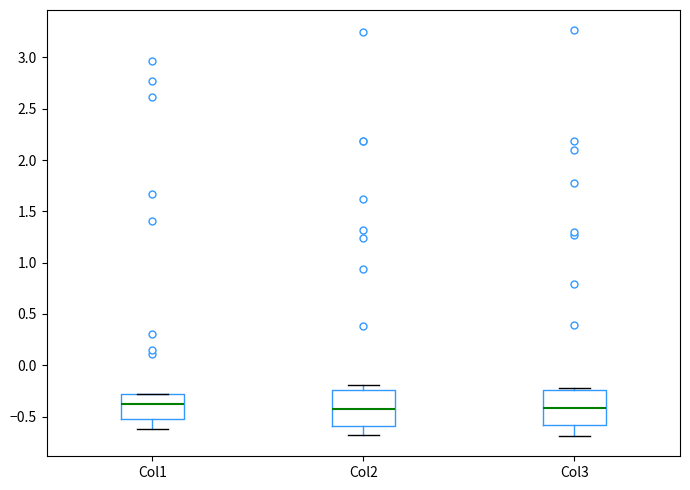

Where is the upper edge of the box for Col3 on the y-axis? The values are not printed on the chart, so give them approximately, as read against the axis.

-0.25